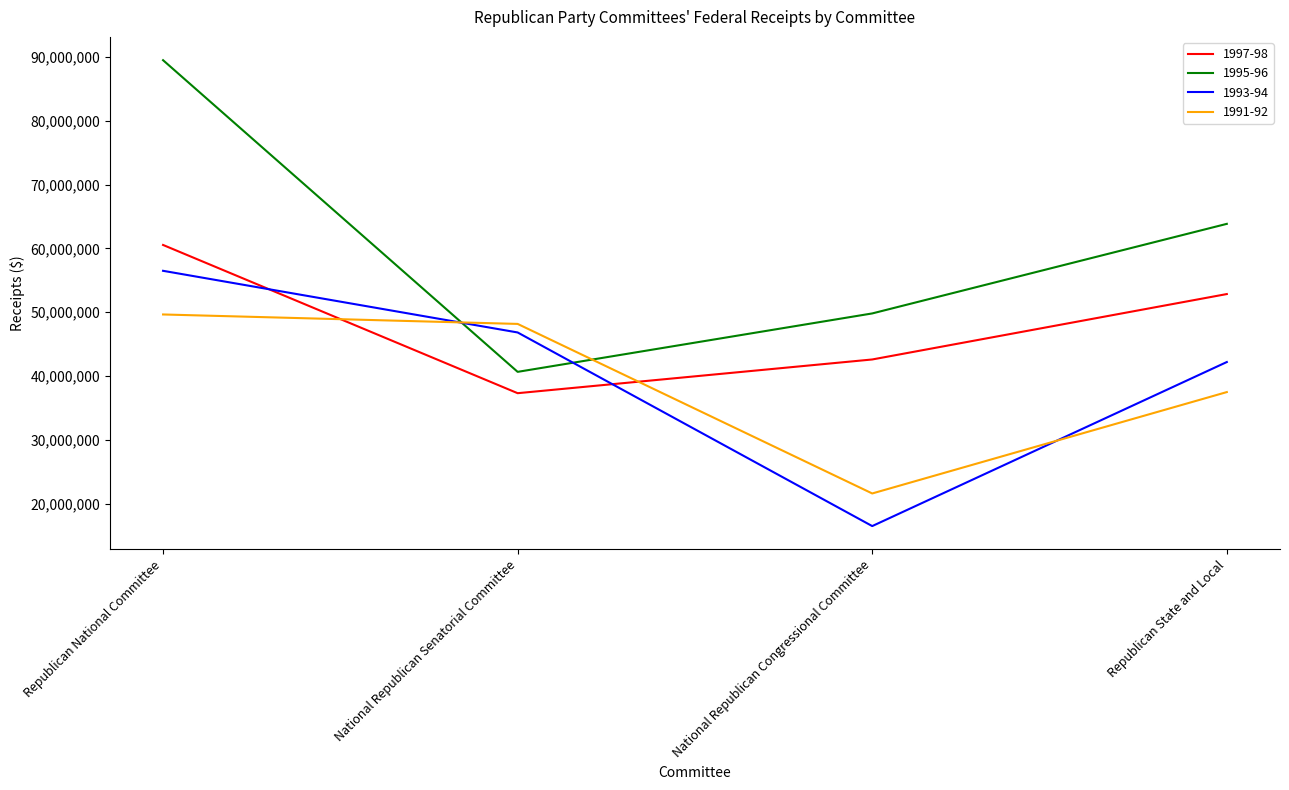

How many times do 1995-96 and 1993-94 cross each other?

2